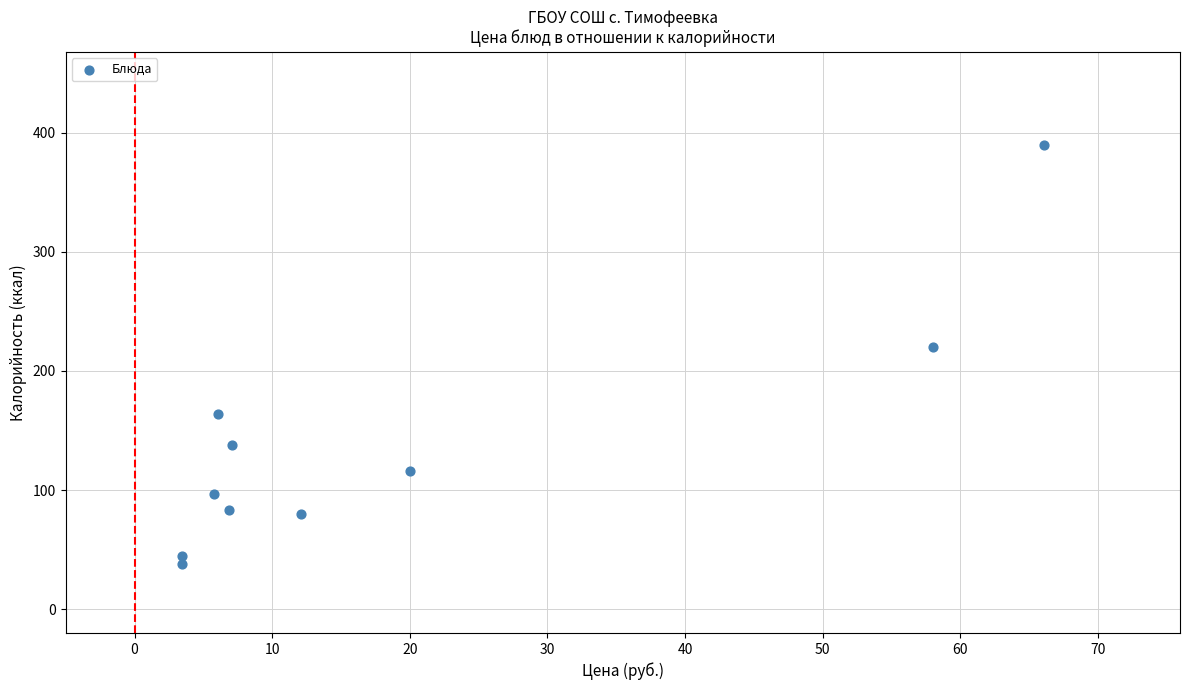

What is the average X value?

18.9